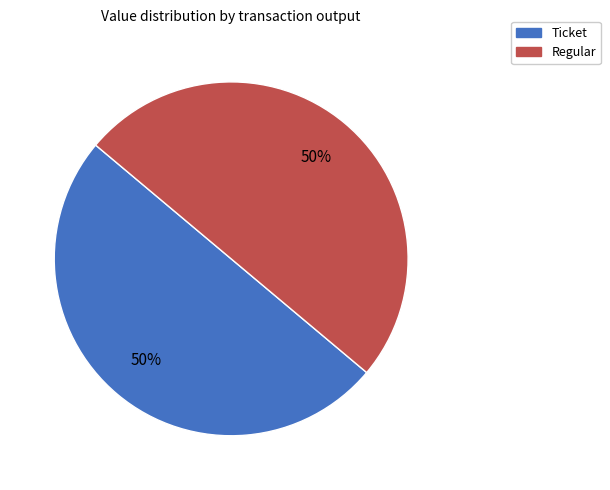

Combined, do Regular and Ticket account for over 50%?

Yes